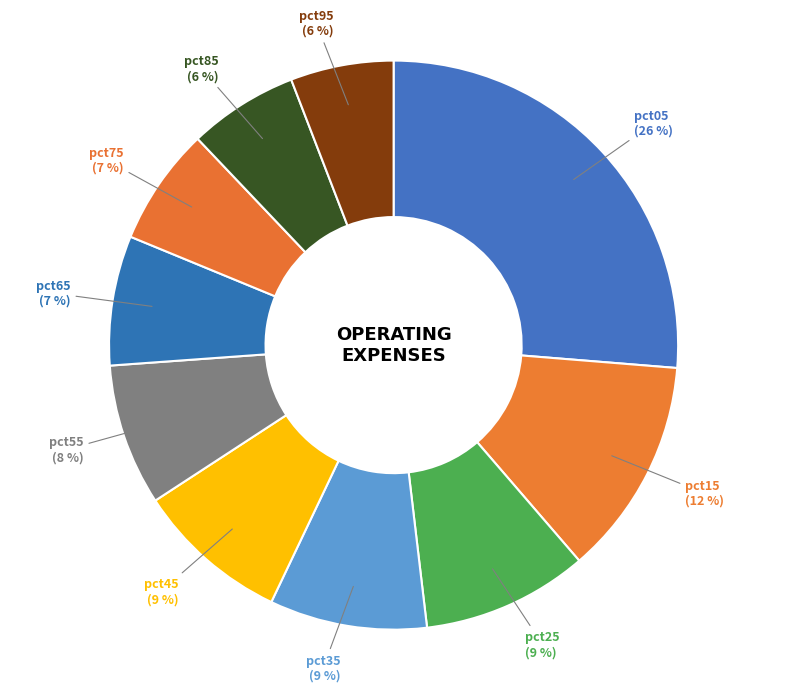

Does any single category account for the majority?

No